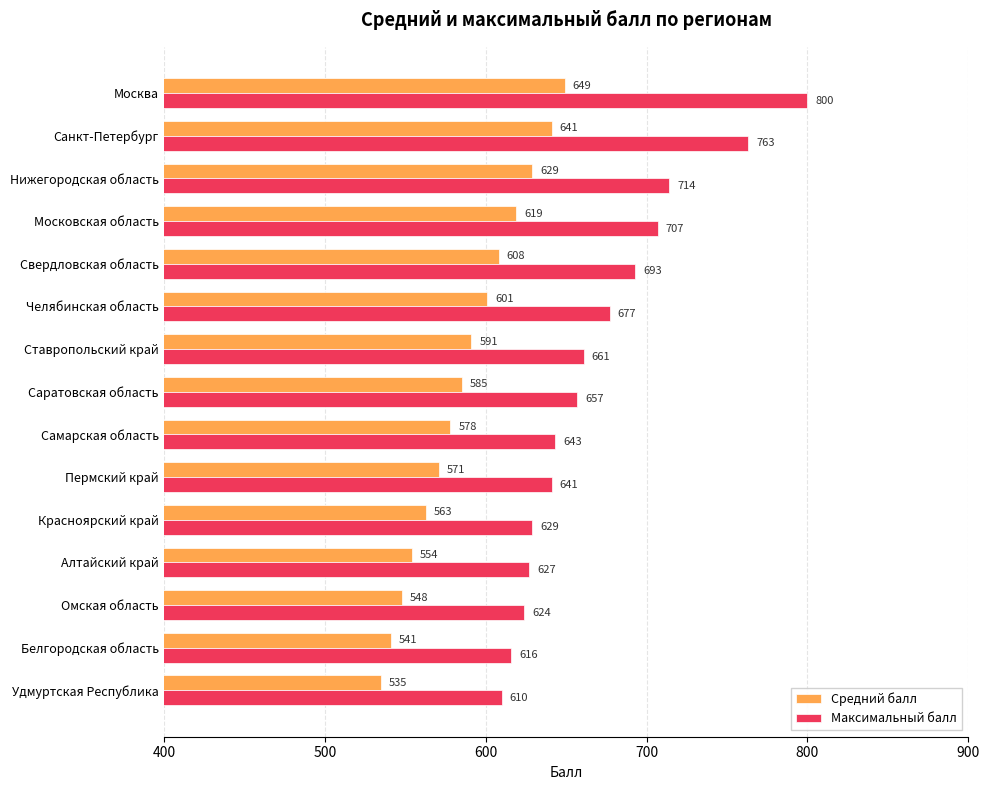

The value of Максимальный балл at Санкт-Петербург is 763. True or false?

True